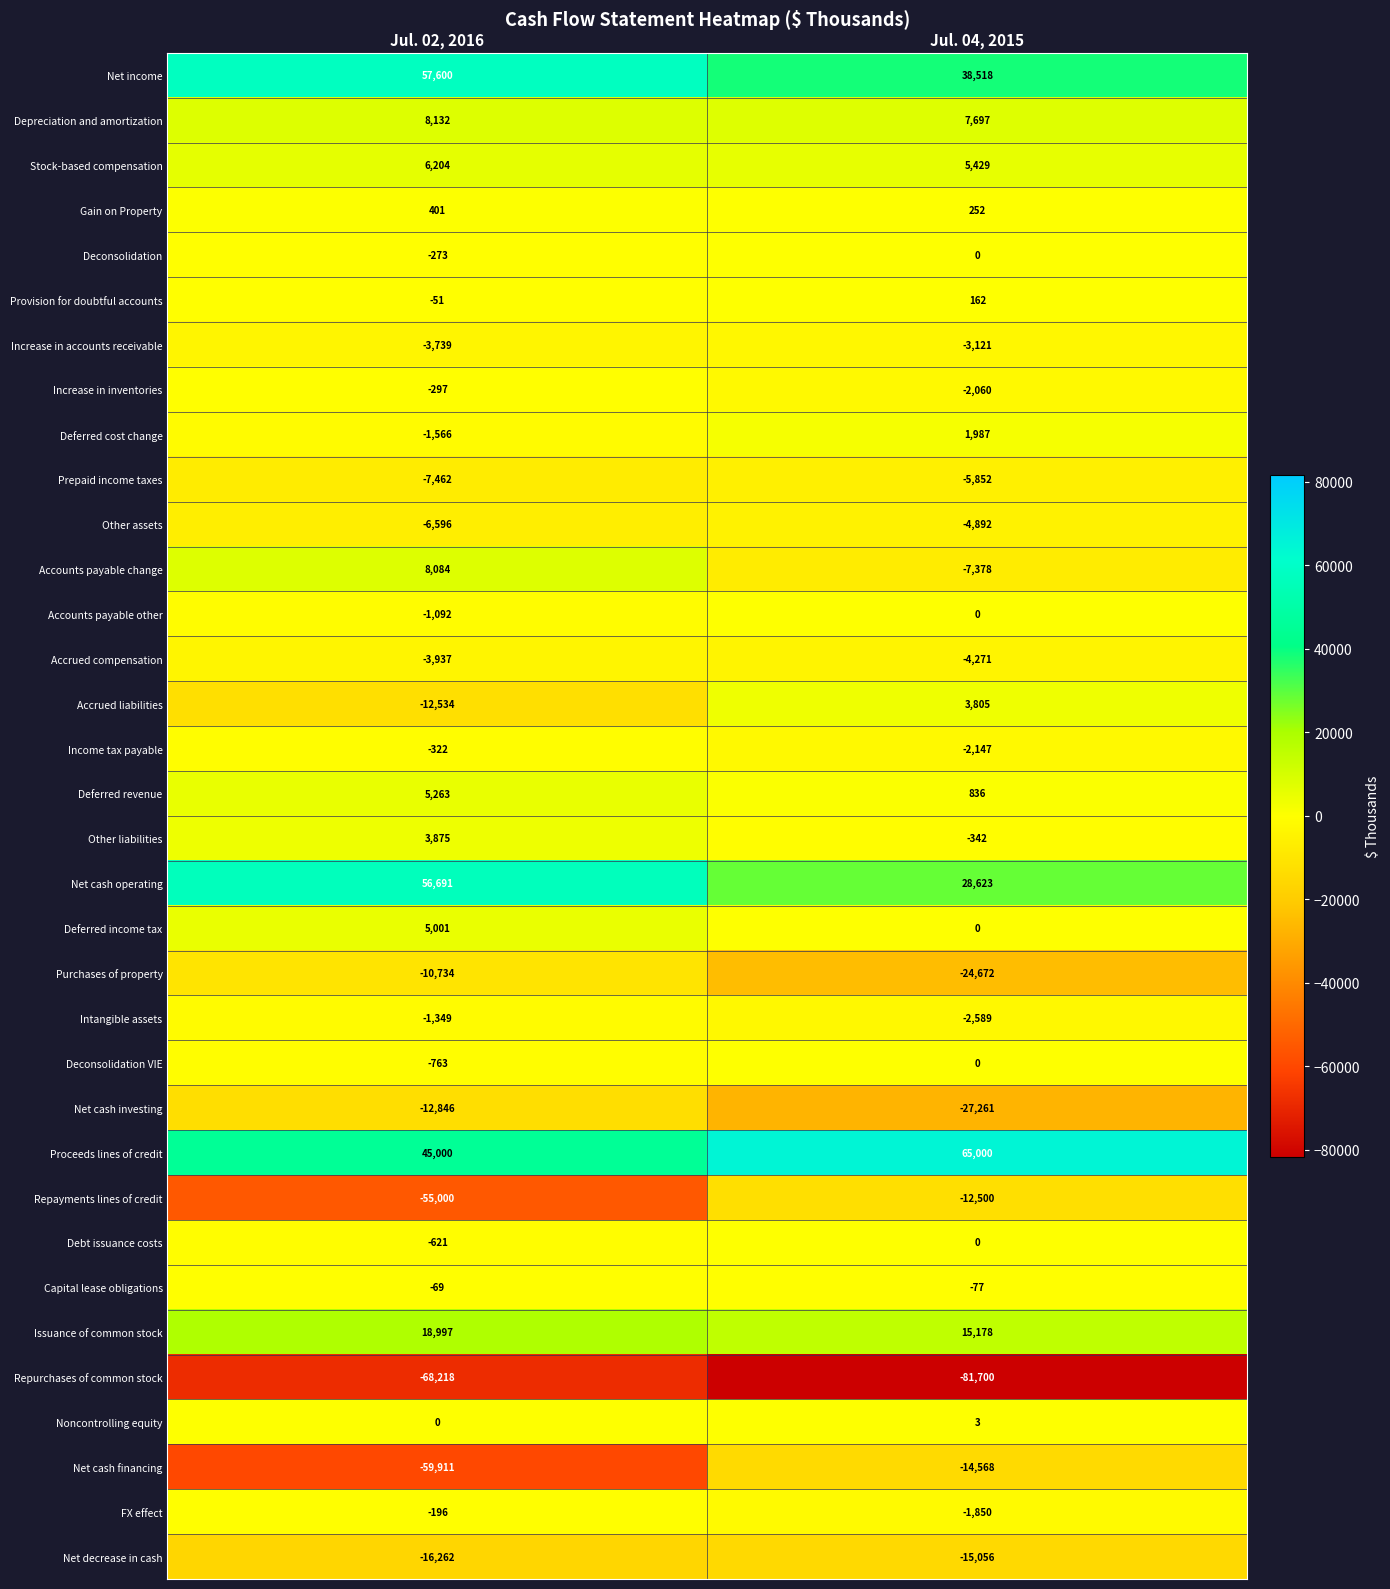

What is the difference between the Income tax payable values at Jul. 04, 2015 and Jul. 02, 2016?

1825